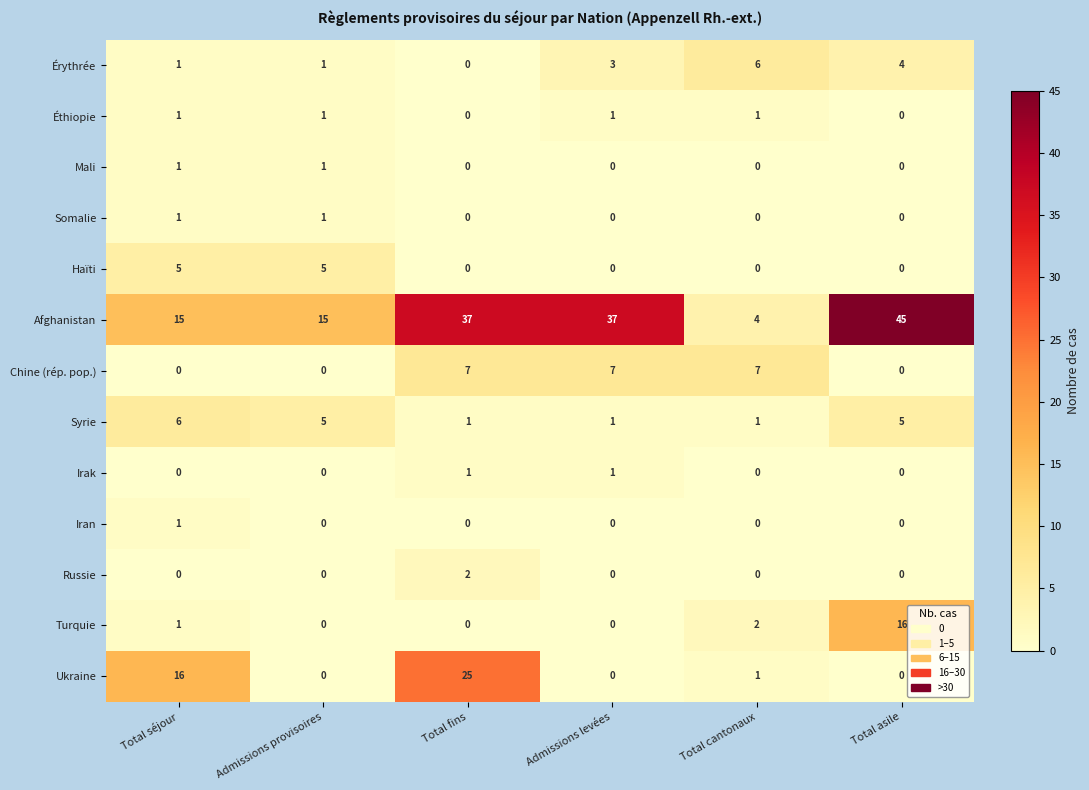

Count the Érythrée values in the range 1 to 4.

4